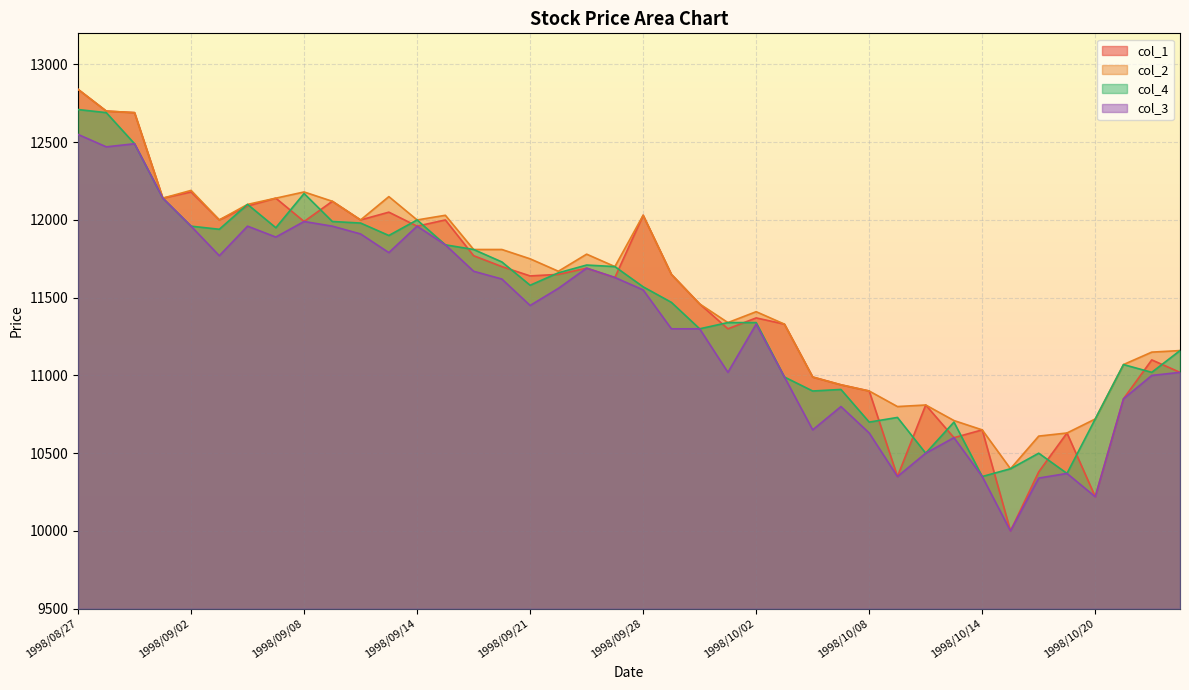

Is it true that col_3 equals 5011 at 1998/09/22?

False